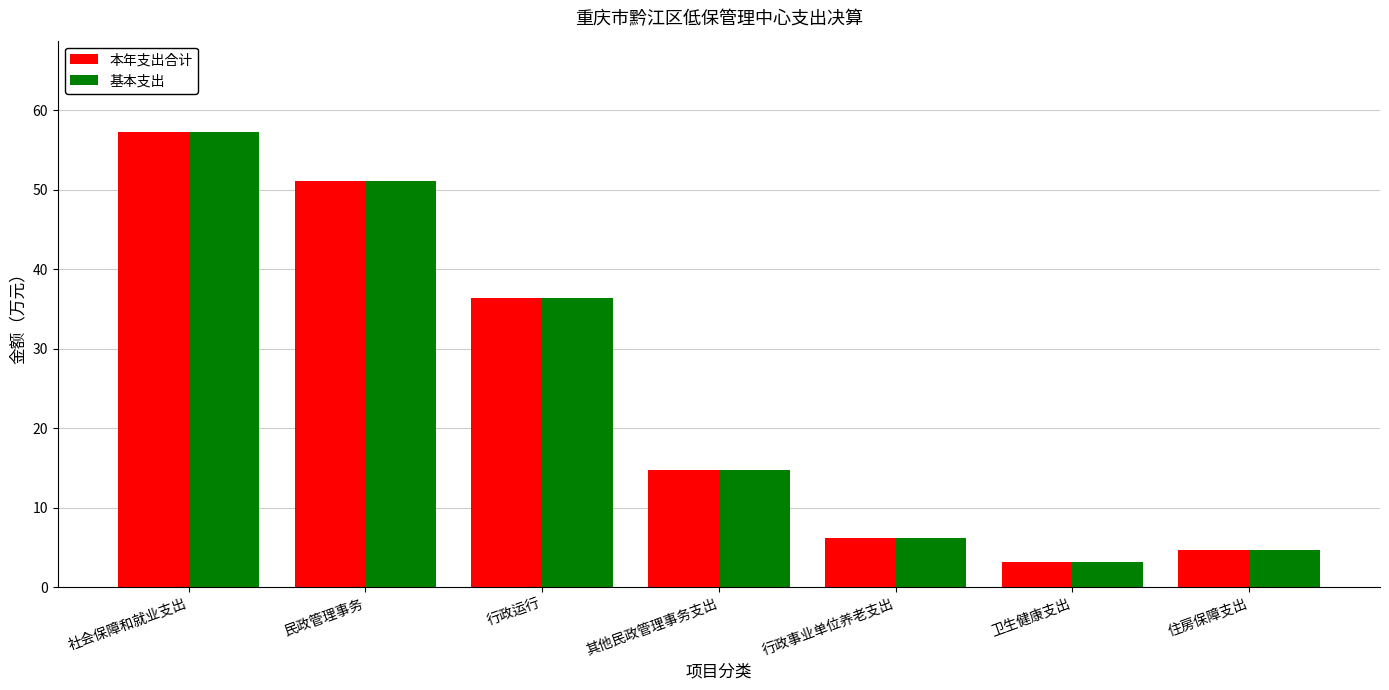

What is the sum of all 基本支出 values?

173.6